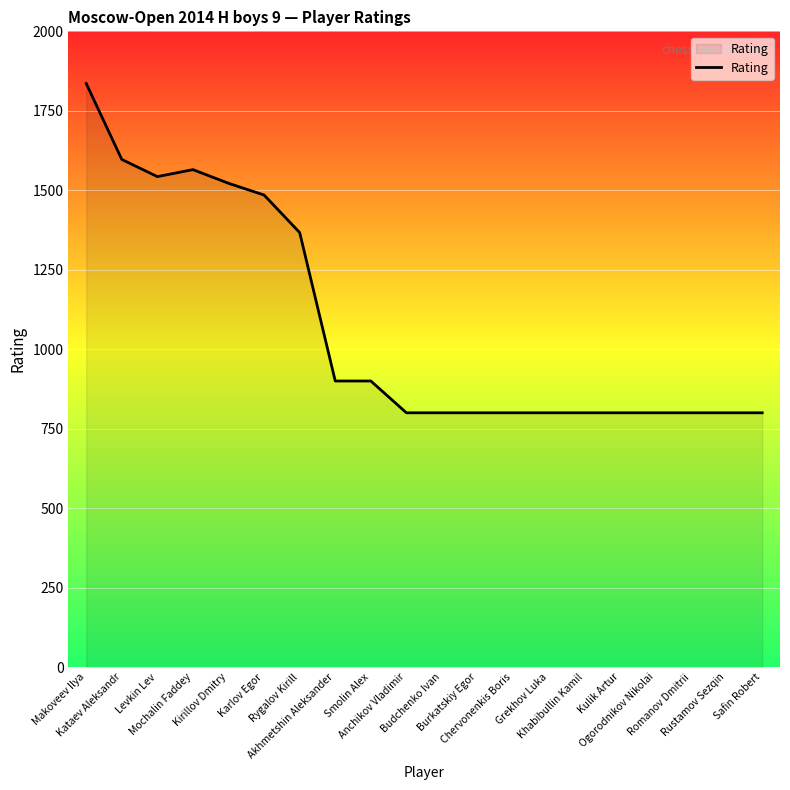

What is the maximum value shown in the chart?

1836